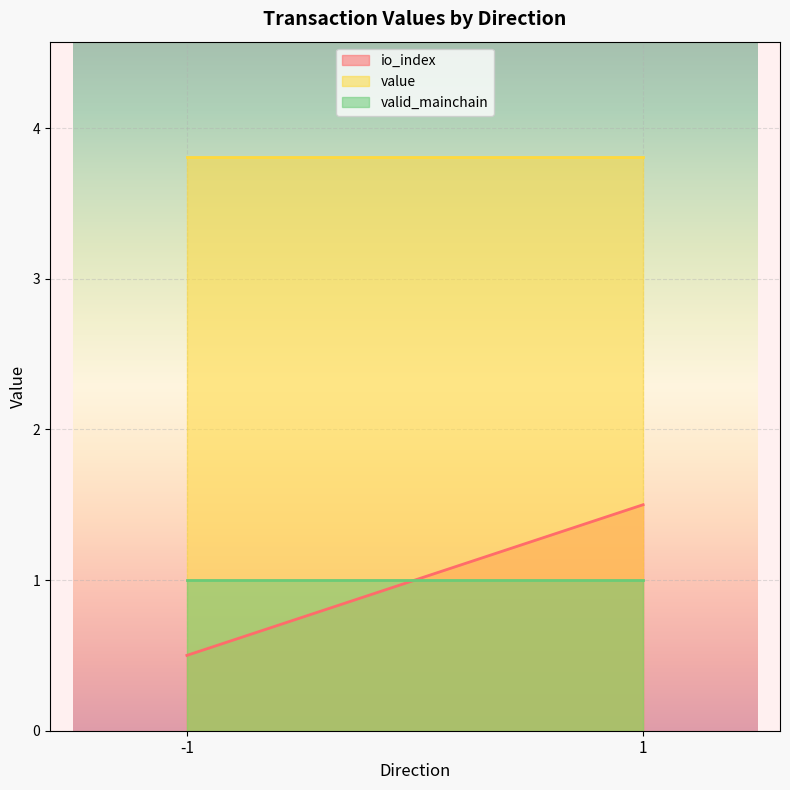

Which has a higher value, 1 or -1?

1